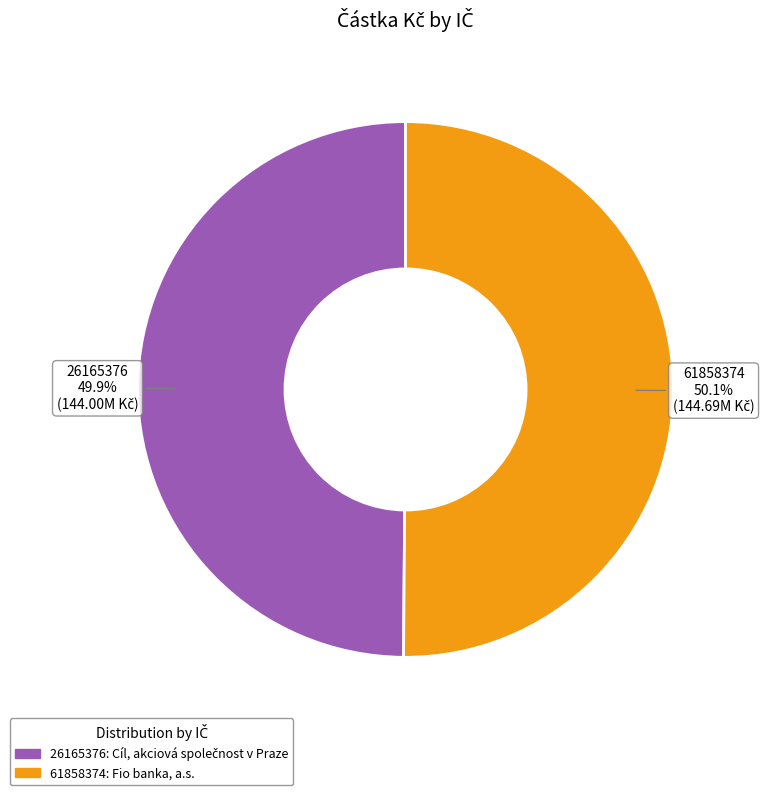

To the nearest percent, what is the average slice percentage?

50%